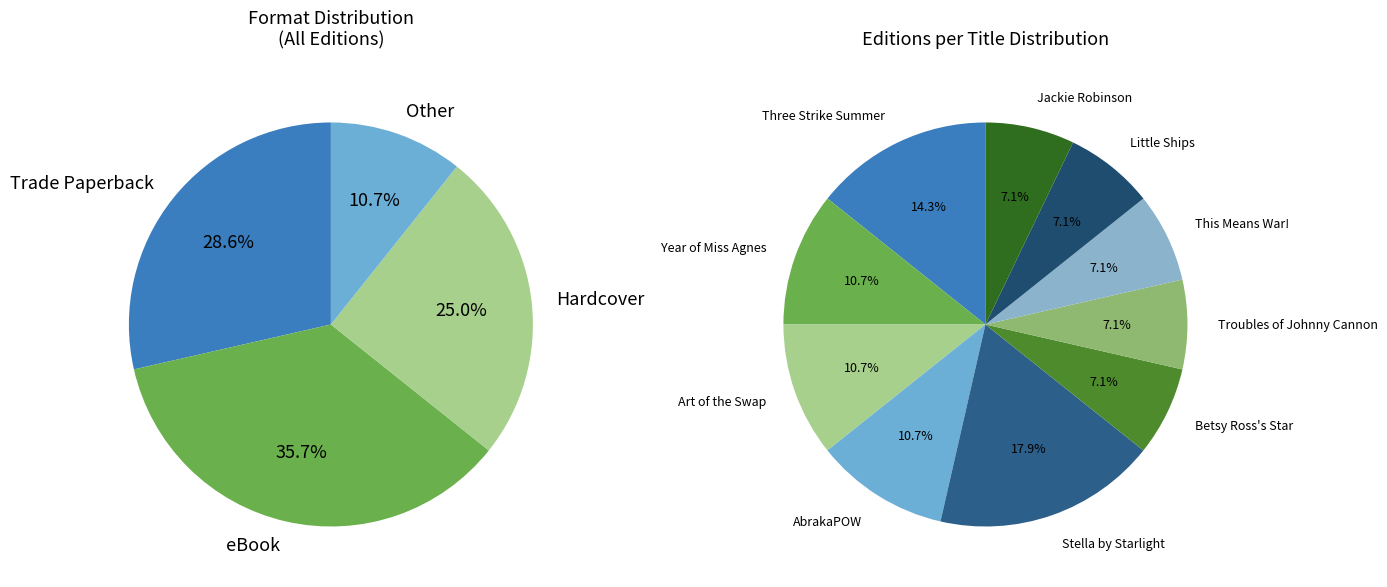

What is the smallest slice in the pie chart?

Troubles of Johnny Cannon